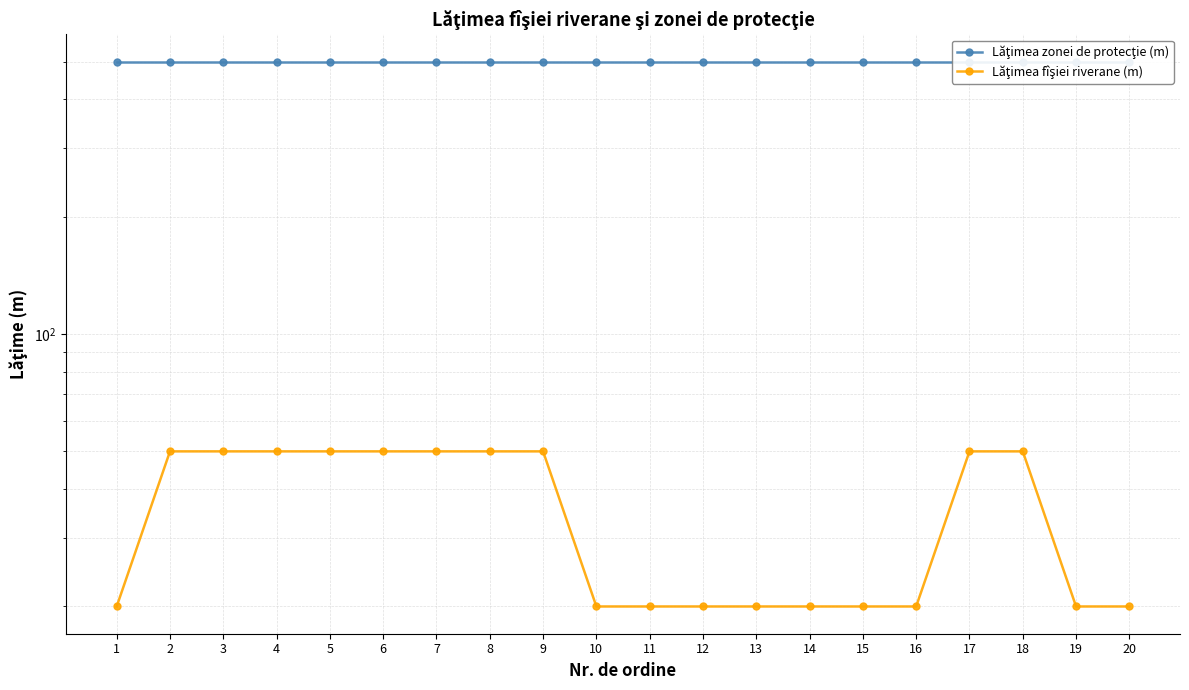

What is the average value of the Lăţimea zonei de protecţie (m) series?

500